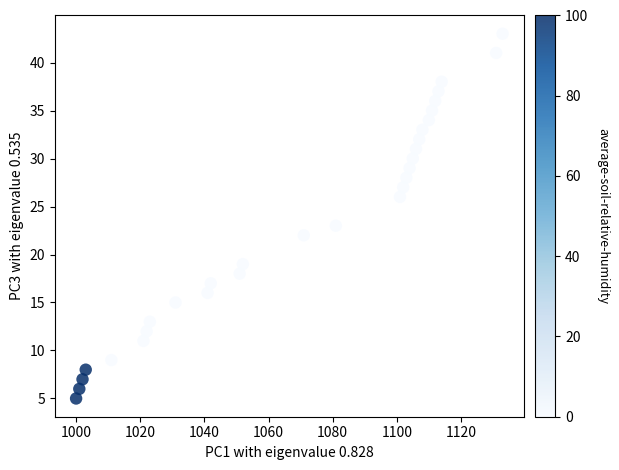

What is the range of X values (max minus min)?

133